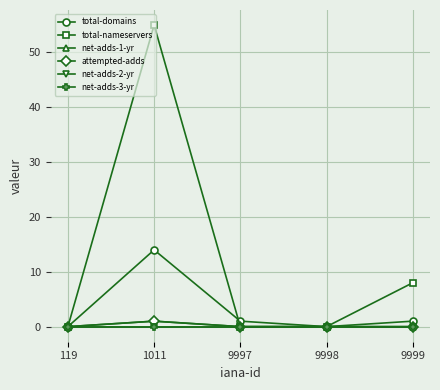

Is this an area chart (filled region under the line)?

No